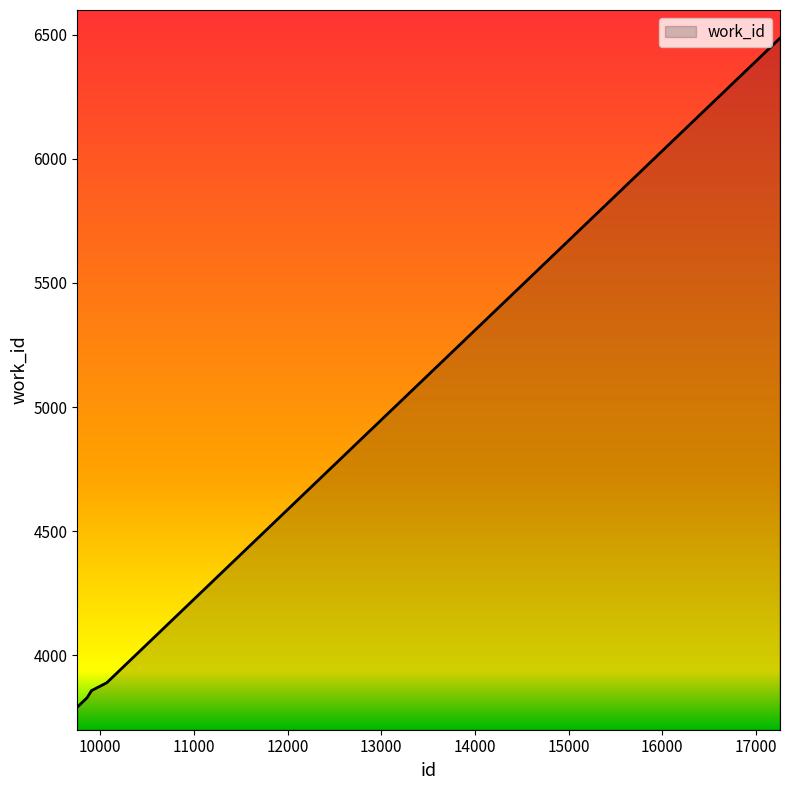

How many distinct data groups are displayed?

1